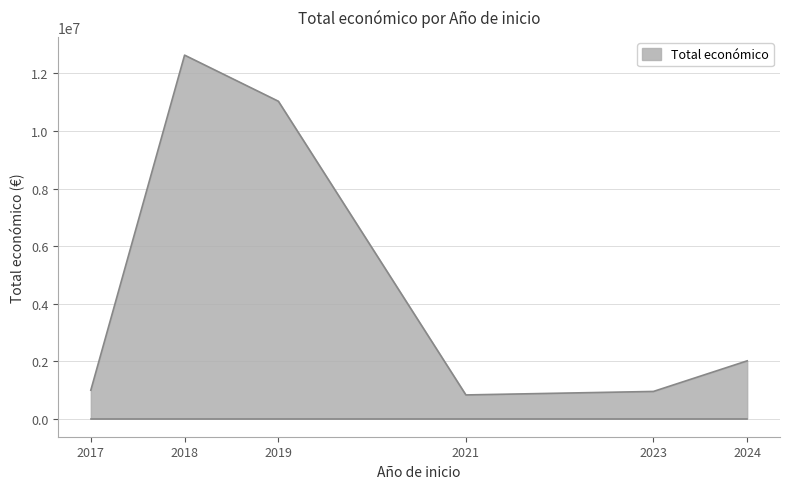

Which has a higher value, 2019 or 2018?

2018